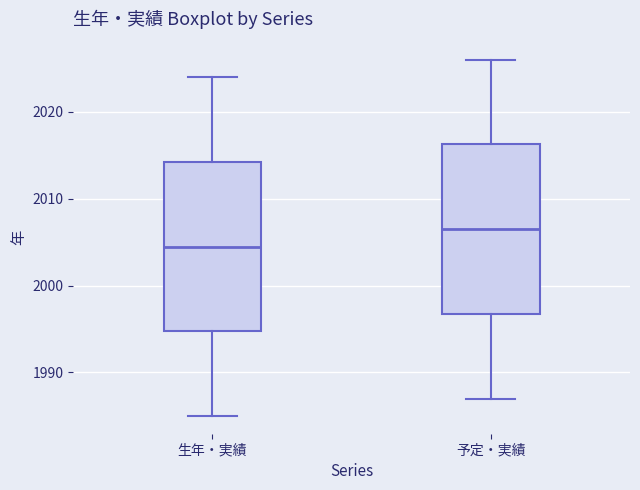

Where does the median line of the box for 予定・実績 sit on the y-axis? The values are not printed on the chart, so give them approximately, as read against the axis.

2007